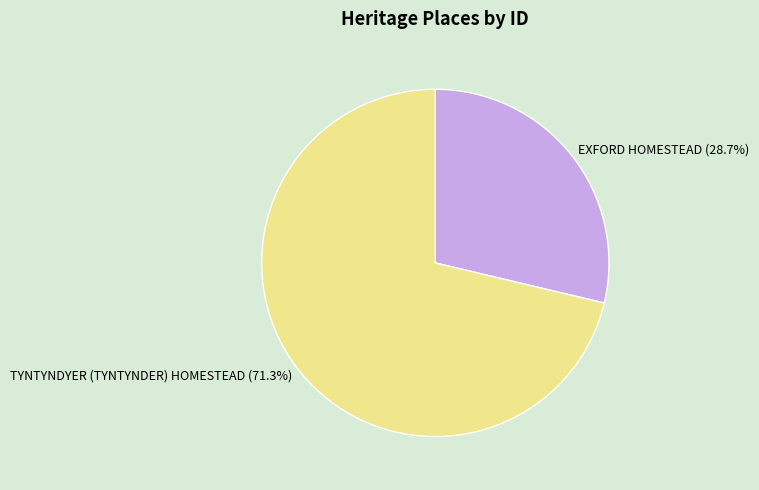

What percentage is the TYNTYNDYER (TYNTYNDER) HOMESTEAD slice, to the nearest percent?

71%